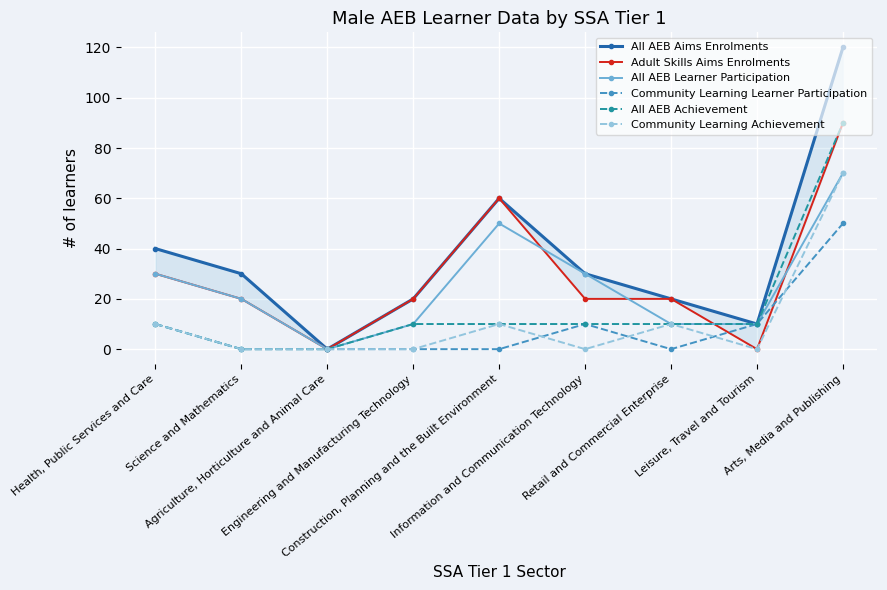

What is the label of the 7th point from the right?

Agriculture, Horticulture and Animal Care